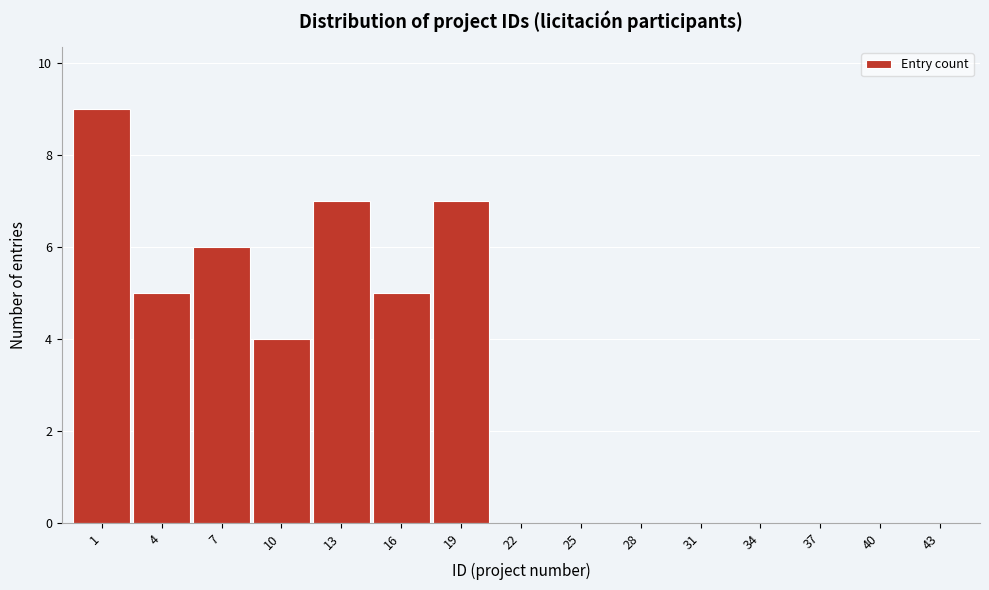

Reading left to right, what are all the values shown in this chart?

1=9	4=5	7=6	10=4	13=7	16=5	19=7	22=0	25=0	28=0	31=0	34=0	37=0	40=0	43=0